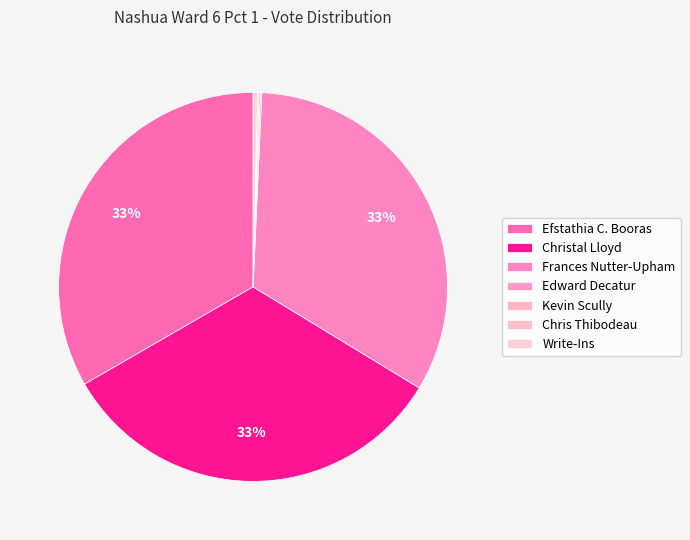

Is Edward Decatur the majority of the pie?

No